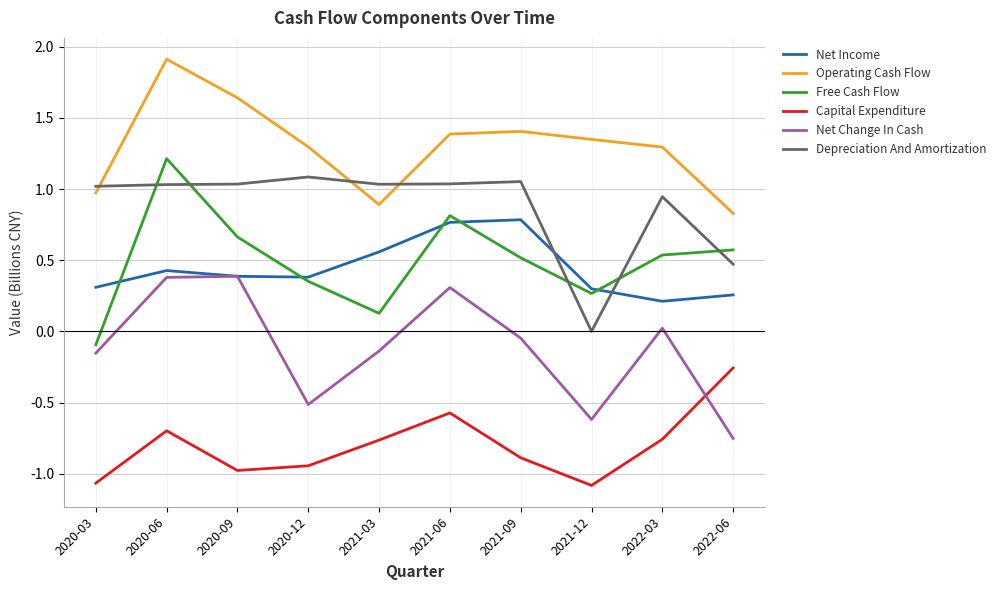

At which category does the chart reach its peak across all series?

2020-06